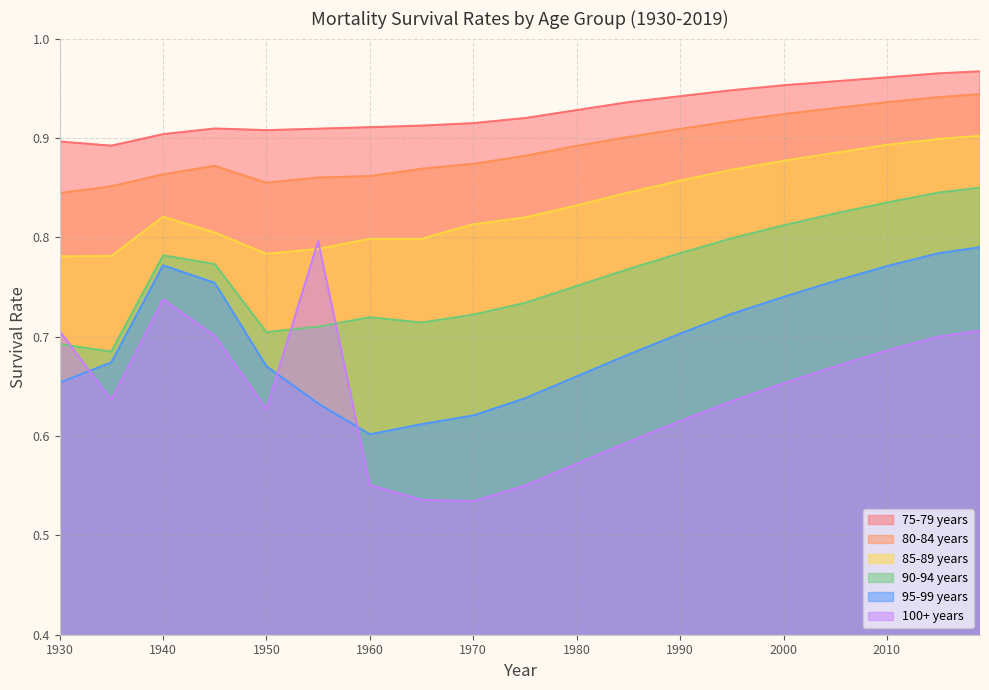

Which label corresponds to the largest value in the chart?

2019